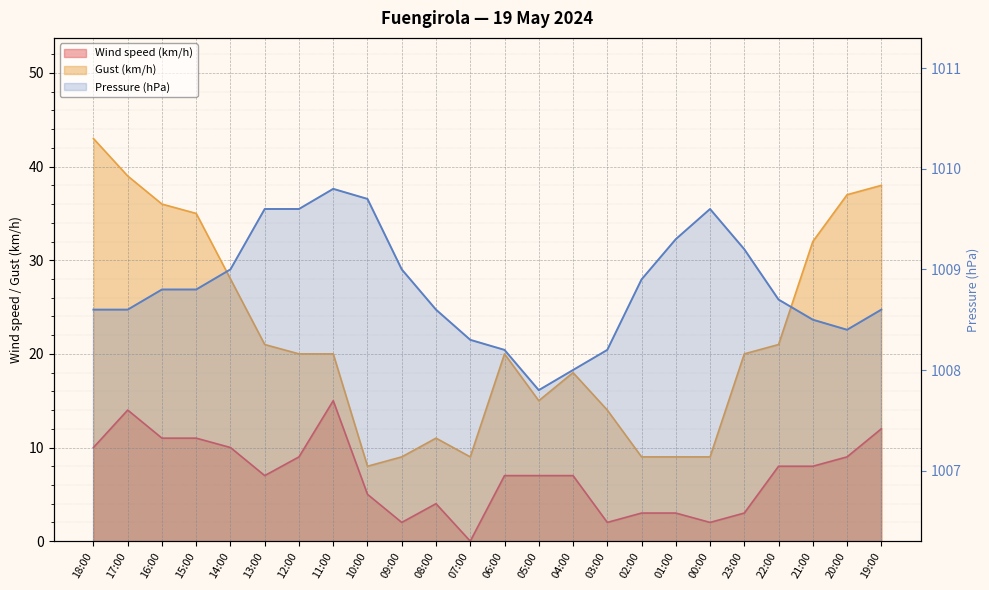

Reading right to left, list all the values displayed in this chart.

Wind speed (km/h): 12.0	9.0	8.0	8.0	3.0	2.0	3.0	3.0	2.0	7.0	7.0	7.0	0.0	4.0	2.0	5.0	15.0	9.0	7.0	10.0	11.0	11.0	14.0	10.0
Gust (km/h): 38.0	37.0	32.0	21.0	20.0	9.0	9.0	9.0	14.0	18.0	15.0	20.0	9.0	11.0	9.0	8.0	20.0	20.0	21.0	28.0	35.0	36.0	39.0	43.0
Pressure (hPa): 1008.6	1008.4	1008.5	1008.7	1009.2	1009.6	1009.3	1008.9	1008.2	1008.0	1007.8	1008.2	1008.3	1008.6	1009.0	1009.7	1009.8	1009.6	1009.6	1009.0	1008.8	1008.8	1008.6	1008.6